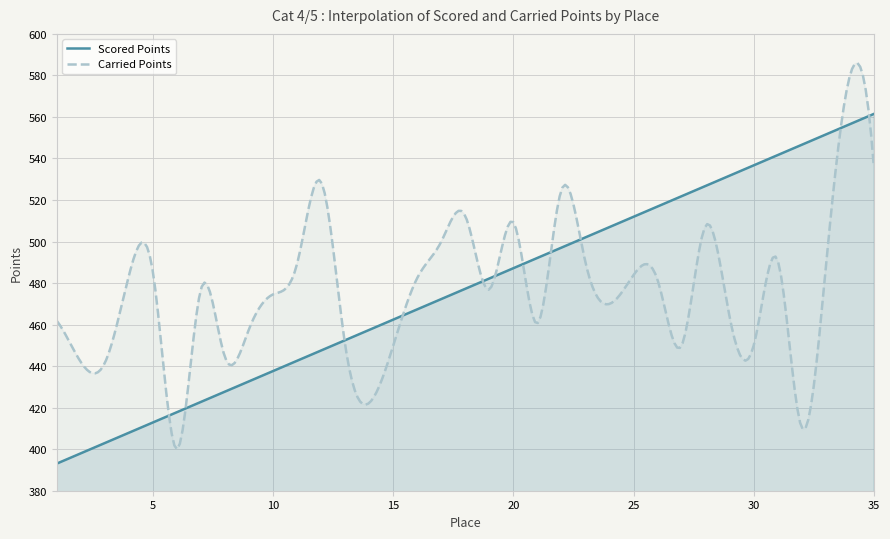

What is the sum of the Scored Points values at 33 and 9?

984.2